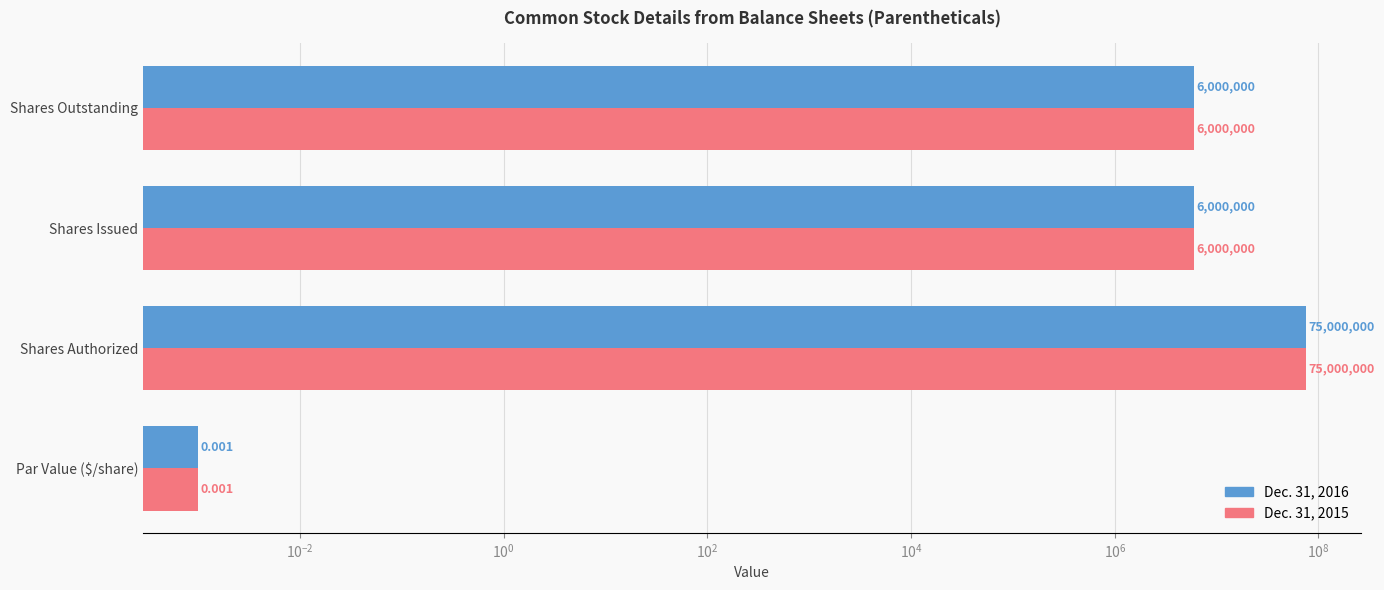

What is the greatest value displayed?

75000000.0